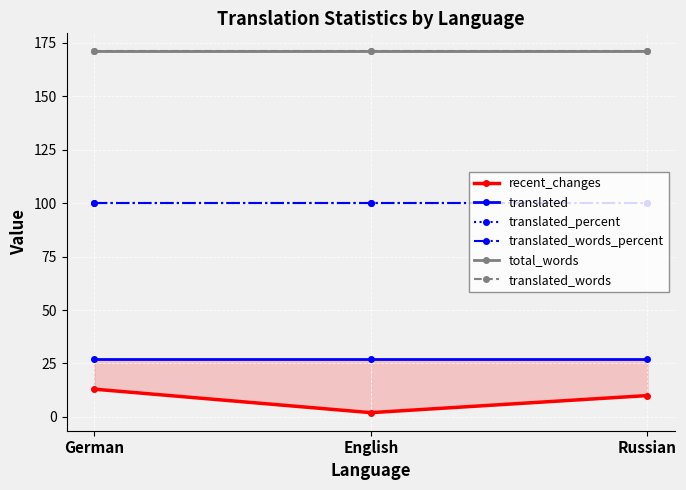

The translated_percent series shows 145 at English. True or false?

False